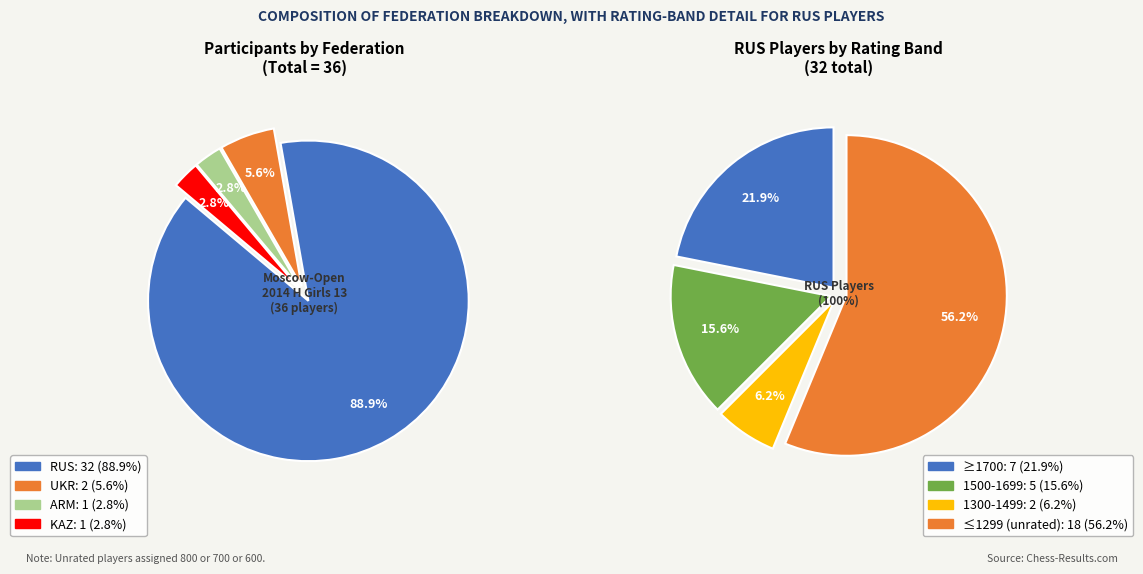

What is the smallest slice in the pie chart?

ARM